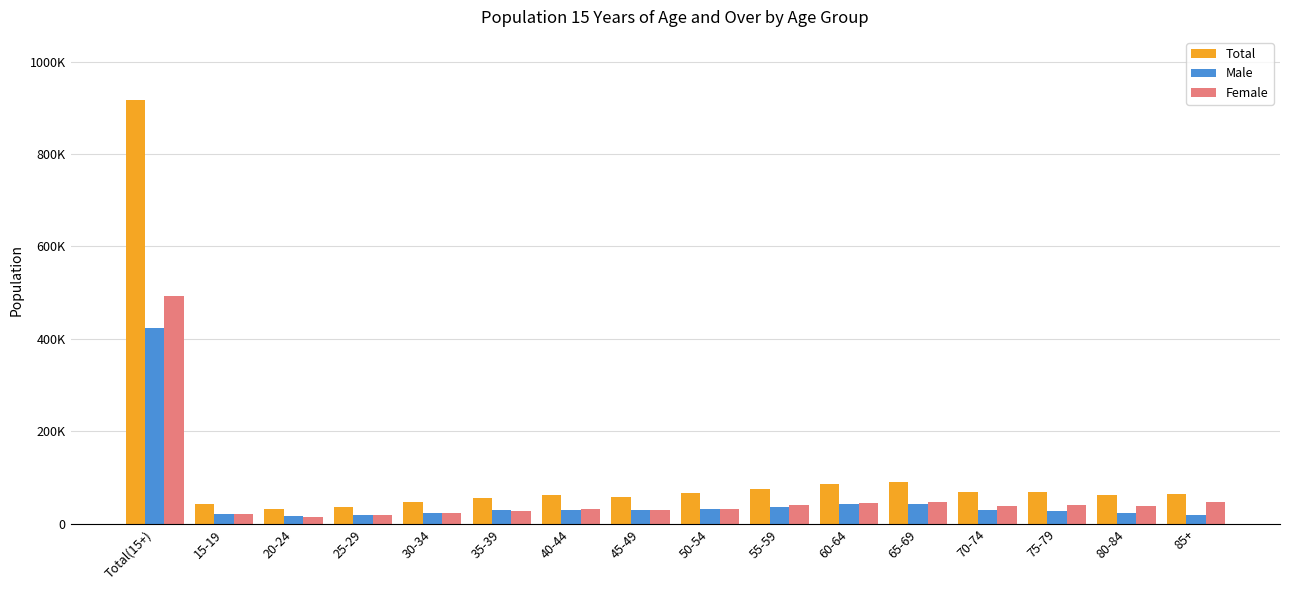

What are all the series names shown in the legend?

Total, Male, Female